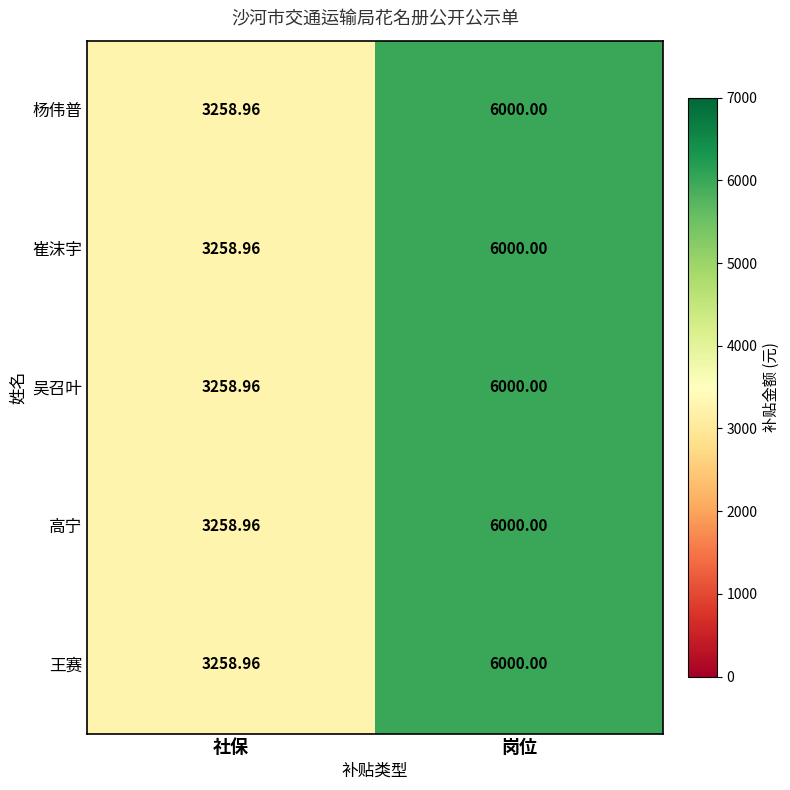

At which category is the sum across all series the highest?

岗位